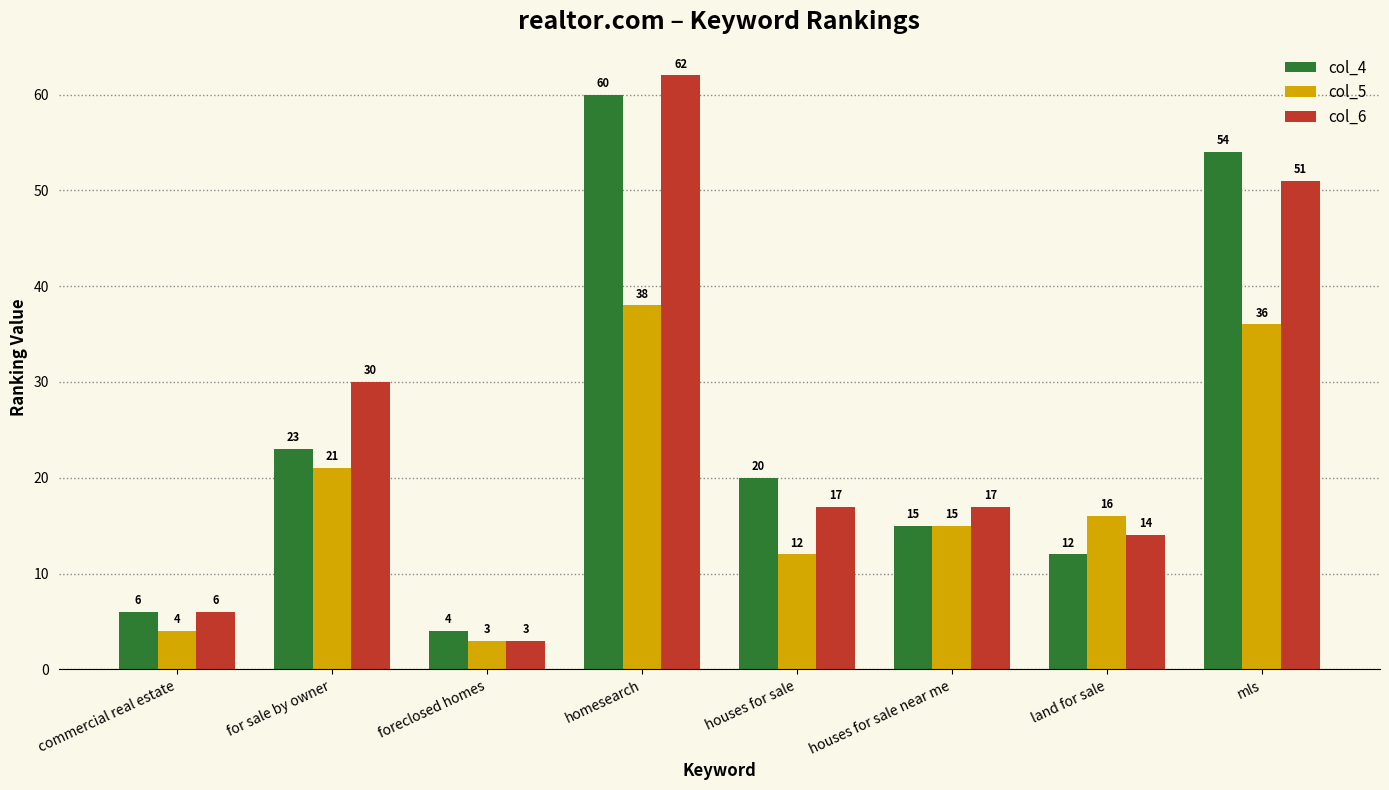

Rank the categories by col_4 value from highest to lowest.

homesearch, mls, for sale by owner, houses for sale, houses for sale near me, land for sale, commercial real estate, foreclosed homes